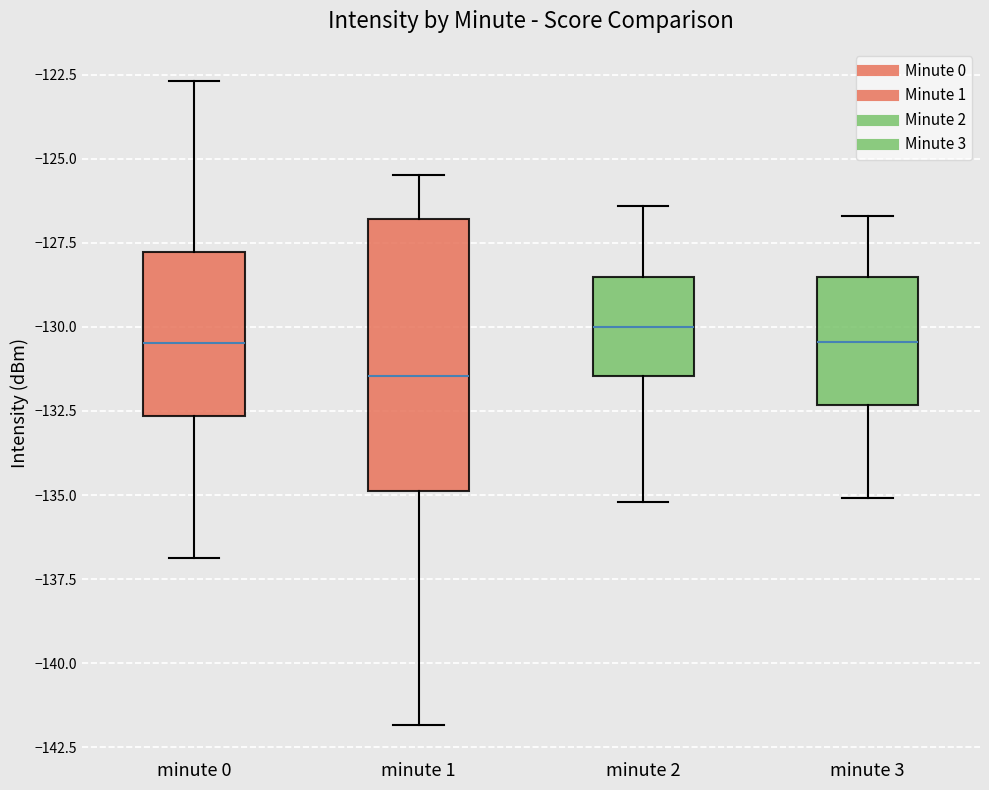

Reading left to right, read every box against the y-axis: the position of its median line, the range the box covers, and the ends of its whiskers. The values are not printed on the chart, so give them approximately, as read against the axis.

minute 0: median -130.5, box -132.5 to -128.0, whiskers -137.0 to -122.5
minute 1: median -131.5, box -135.0 to -127.0, whiskers -142.0 to -125.5
minute 2: median -130.0, box -131.5 to -128.5, whiskers -135.0 to -126.5
minute 3: median -130.5, box -132.5 to -128.5, whiskers -135.0 to -126.5